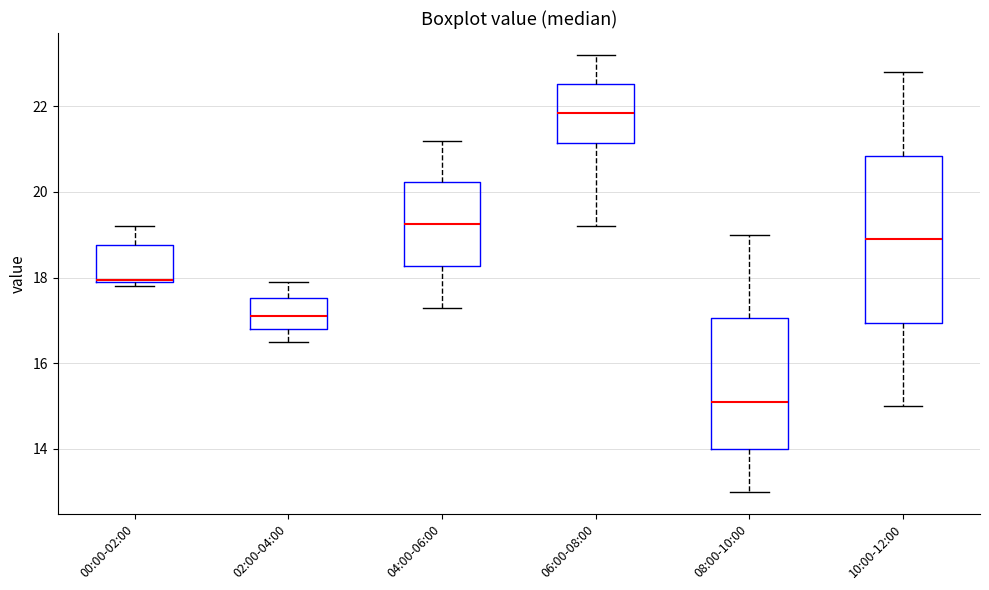

Reading left to right, transcribe this box plot: for each box, give where its median line is, the range the box spans, and where its two whiskers end, as read against the y-axis. The values are not printed on the chart, so give them approximately, as read against the axis.

00:00-02:00: median 18.0, box 18.0 to 18.8, whiskers 17.8 to 19.2
02:00-04:00: median 17.2, box 16.8 to 17.6, whiskers 16.6 to 18.0
04:00-06:00: median 19.2, box 18.2 to 20.2, whiskers 17.4 to 21.2
06:00-08:00: median 21.8, box 21.2 to 22.6, whiskers 19.2 to 23.2
08:00-10:00: median 15.2, box 14.0 to 17.0, whiskers 13.0 to 19.0
10:00-12:00: median 19.0, box 17.0 to 20.8, whiskers 15.0 to 22.8